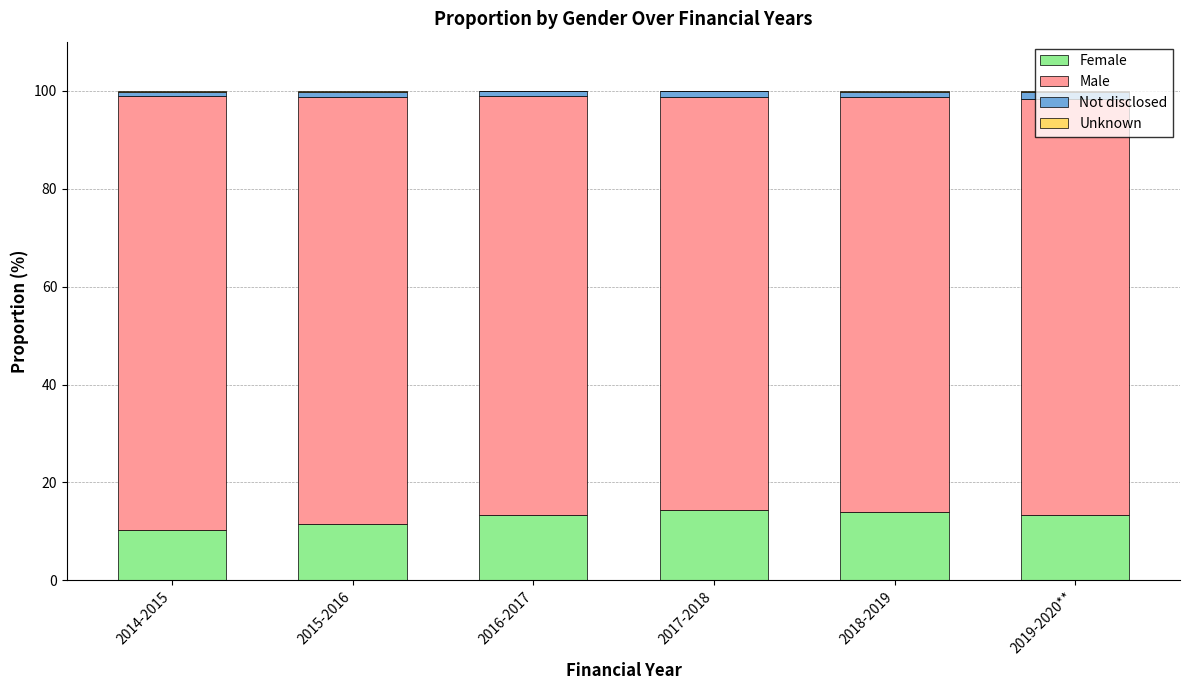

What is the difference between the maximum and minimum values in the Not disclosed series?

0.7